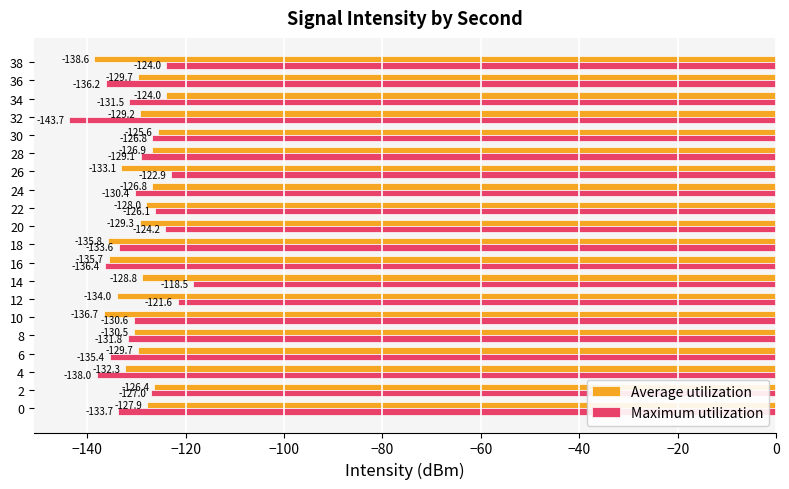

True or false: Average utilization has a value of -135.7 at 16.

True